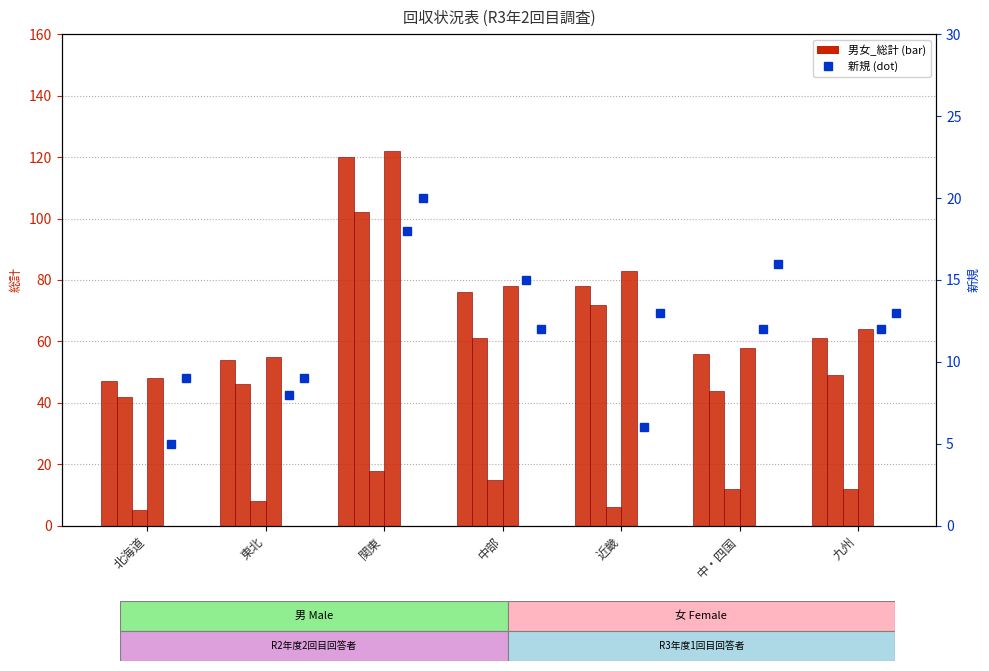

Read the 女_新規_総計 value at 九州.

13